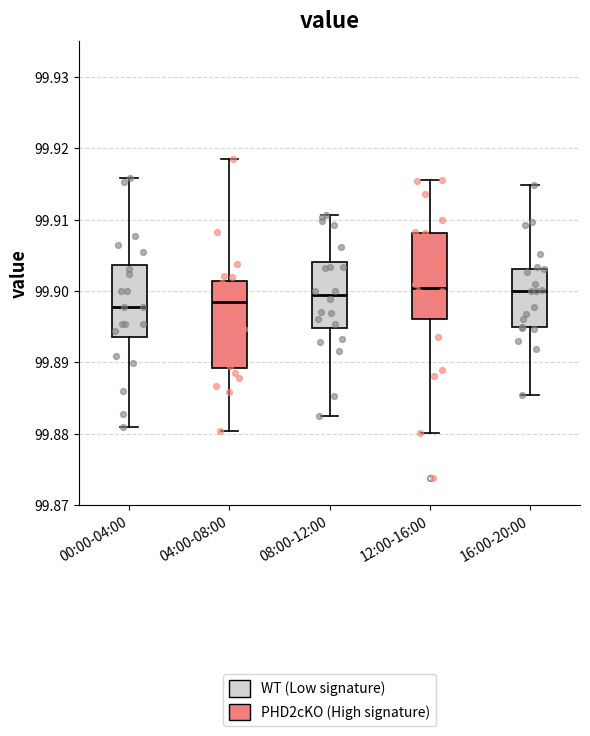

Reading left to right, transcribe this box plot: for each box, give where its median line is, the range the box spans, and where its two whiskers end, as read against the y-axis. The values are not printed on the chart, so give them approximately, as read against the axis.

00:00-04:00: median 99.898, box 99.894 to 99.904, whiskers 99.881 to 99.916
04:00-08:00: median 99.899, box 99.889 to 99.901, whiskers 99.880 to 99.919
08:00-12:00: median 99.899, box 99.895 to 99.904, whiskers 99.882 to 99.911
12:00-16:00: median 99.900, box 99.896 to 99.908, whiskers 99.880 to 99.916
16:00-20:00: median 99.900, box 99.895 to 99.903, whiskers 99.885 to 99.915